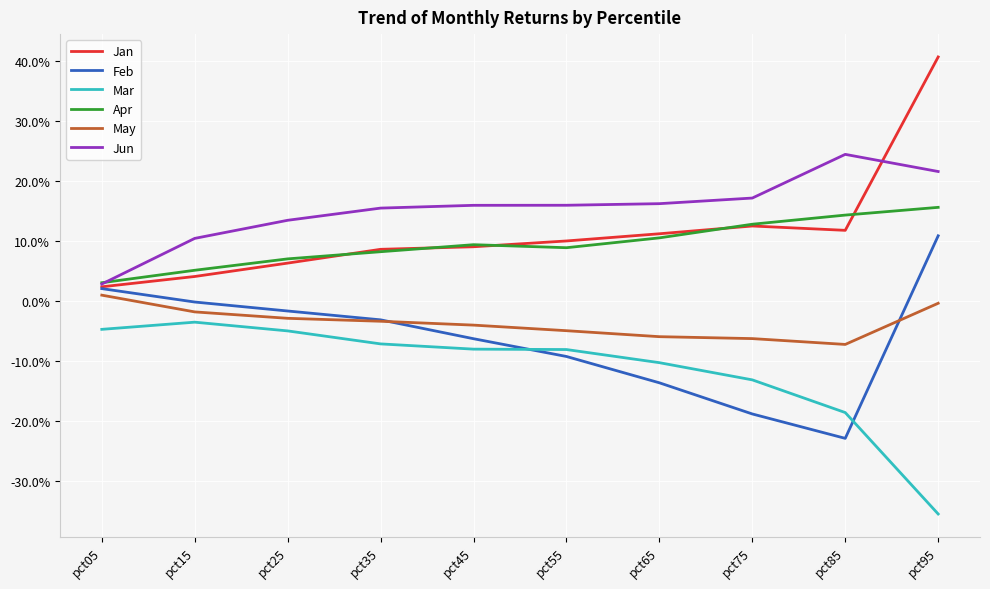

At which category is the sum across all series the highest?

pct95